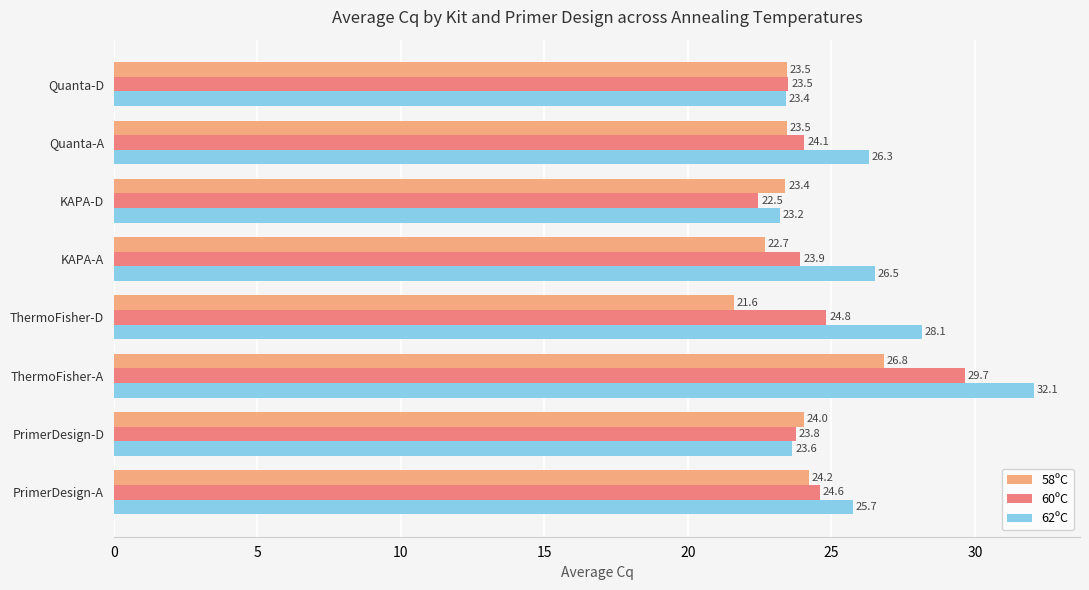

At ThermoFisher-D, list the series in order from smallest to largest.

58ºC, 60ºC, 62ºC